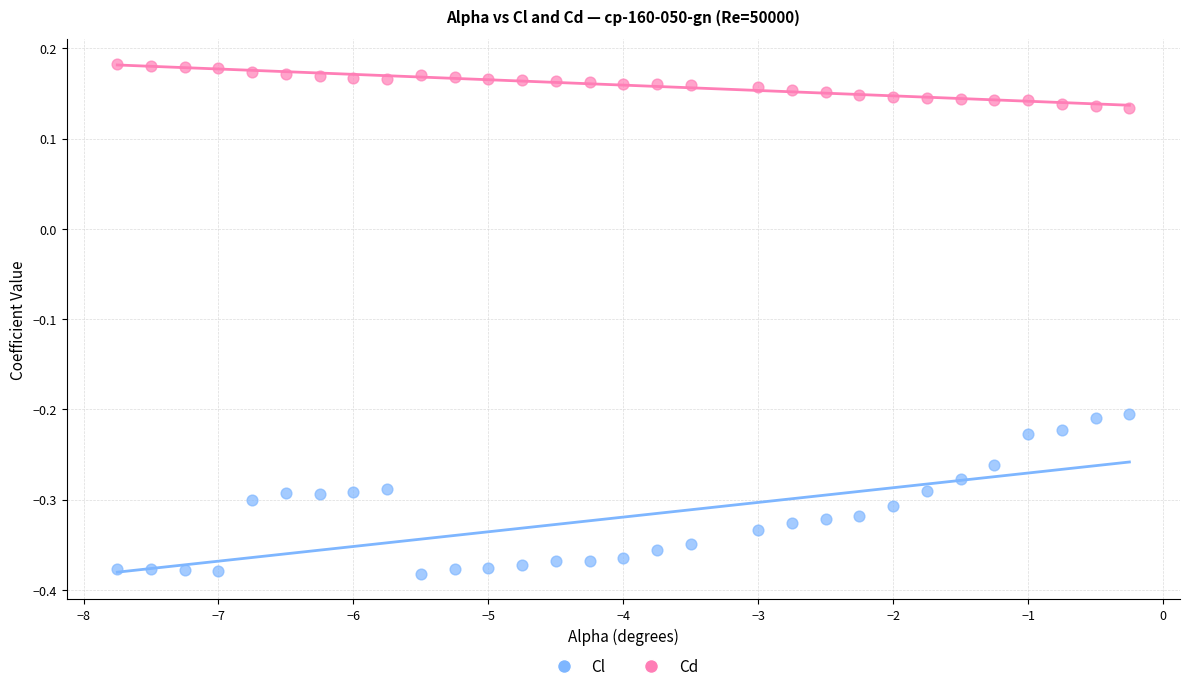

Across all data points, what is the range of X values (max minus min)?

7.5